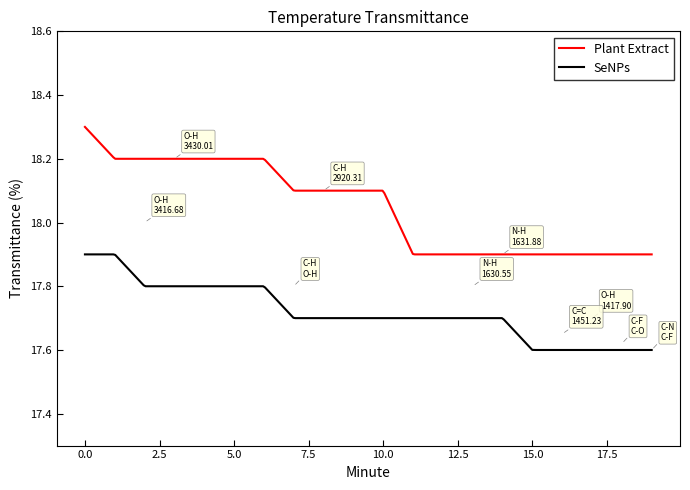

Which series has the largest range (max minus min)?

Plant Extract